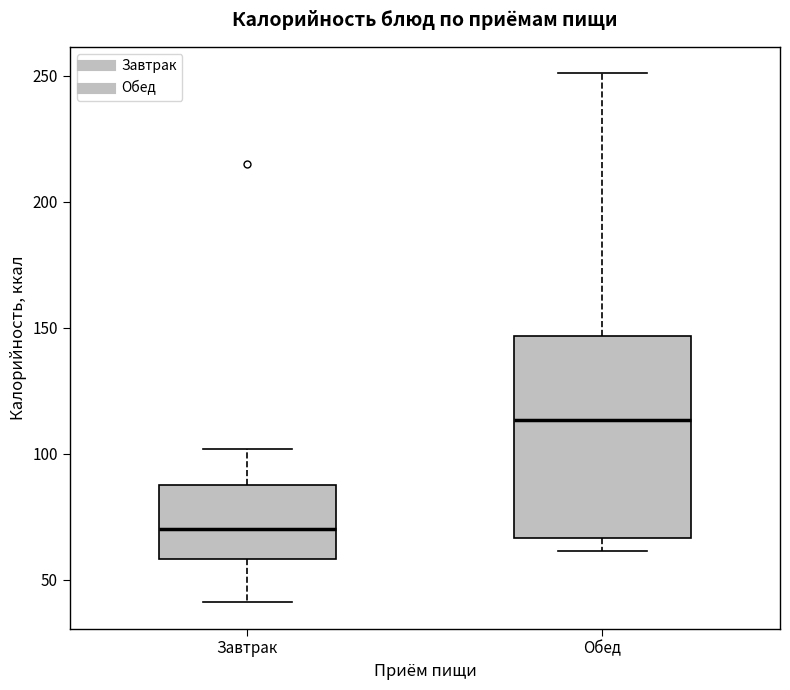

Where does the upper whisker of the box for Обед end on the y-axis? The values are not printed on the chart, so give them approximately, as read against the axis.

250